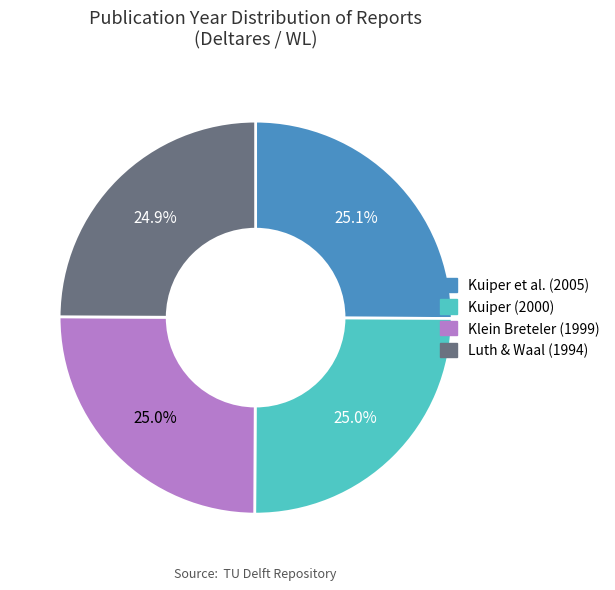

Is there any slice that represents more than half of the pie?

No